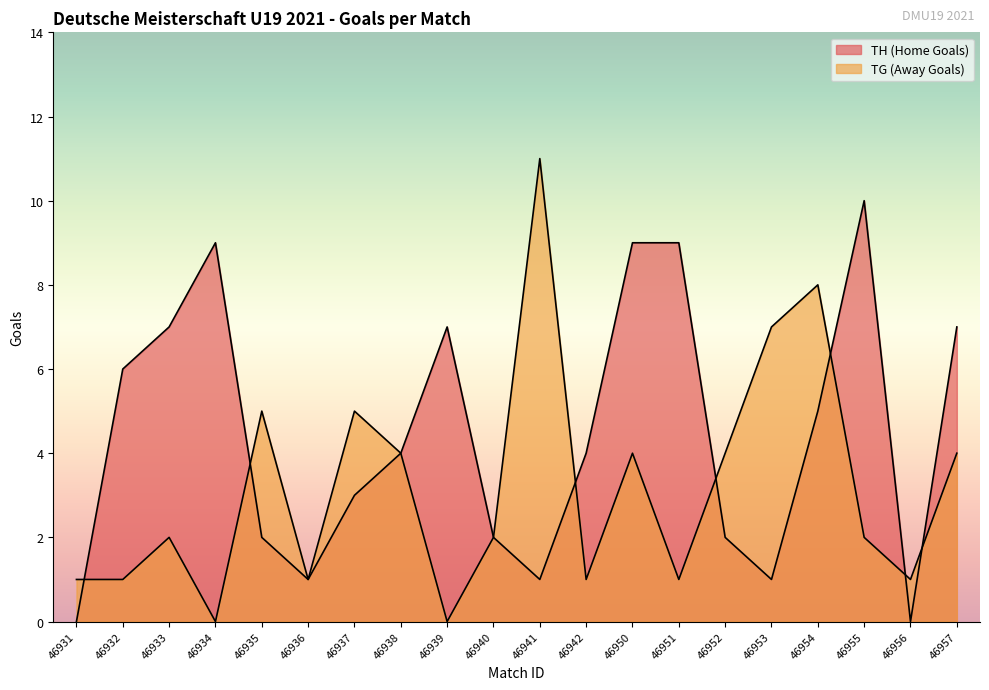

Is it true that TG (Away Goals) equals 1 at 46940?

False